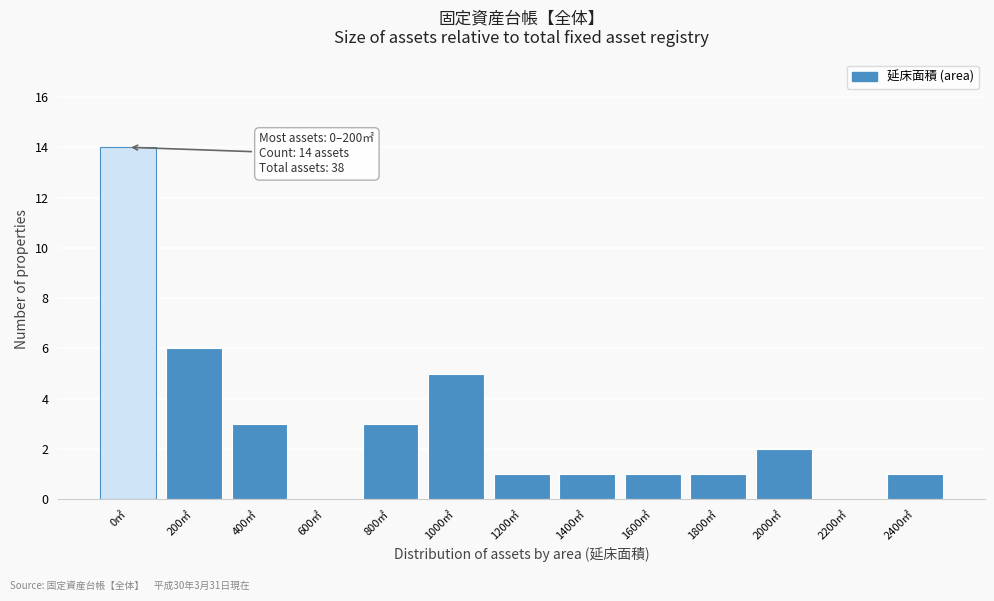

Reading left to right, transcribe all the data shown in this chart.

0㎡=14	200㎡=6	400㎡=3	600㎡=0	800㎡=3	1000㎡=5	1200㎡=1	1400㎡=1	1600㎡=1	1800㎡=1	2000㎡=2	2200㎡=0	2400㎡=1